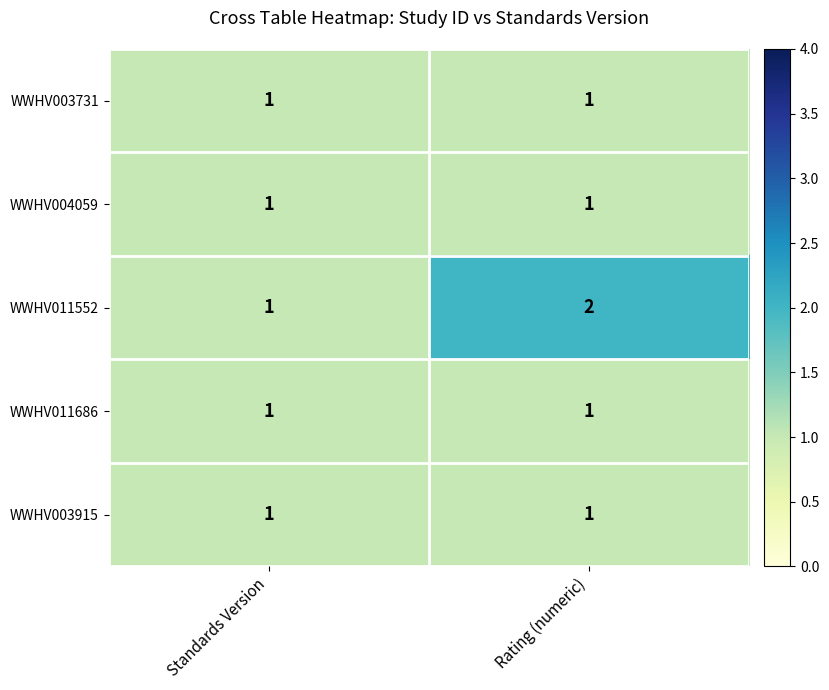

Which series has the widest spread of values?

WWHV011552